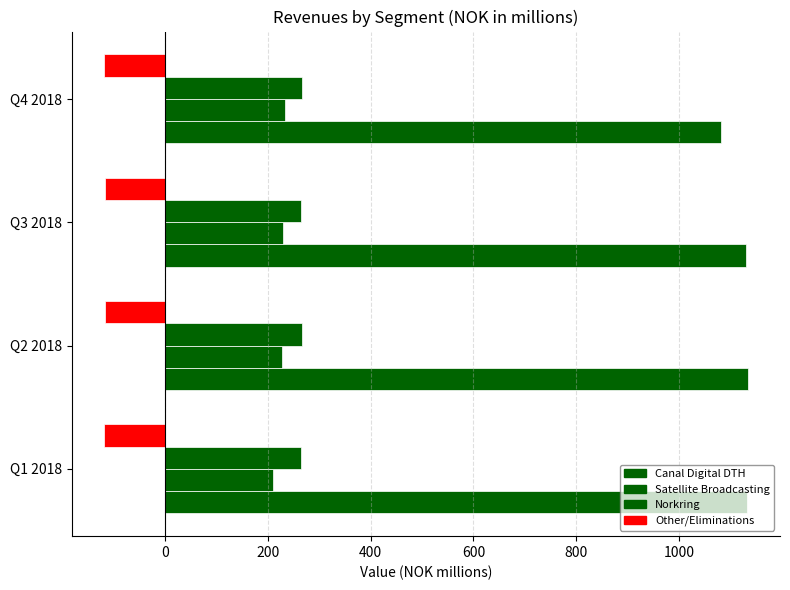

How many series are shown in this chart?

4